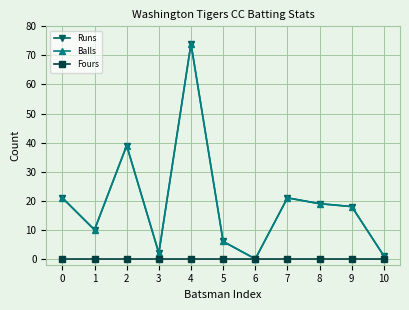

List the labels in order of Fours value, smallest first.

0, 1, 2, 3, 4, 5, 6, 7, 8, 9, 10